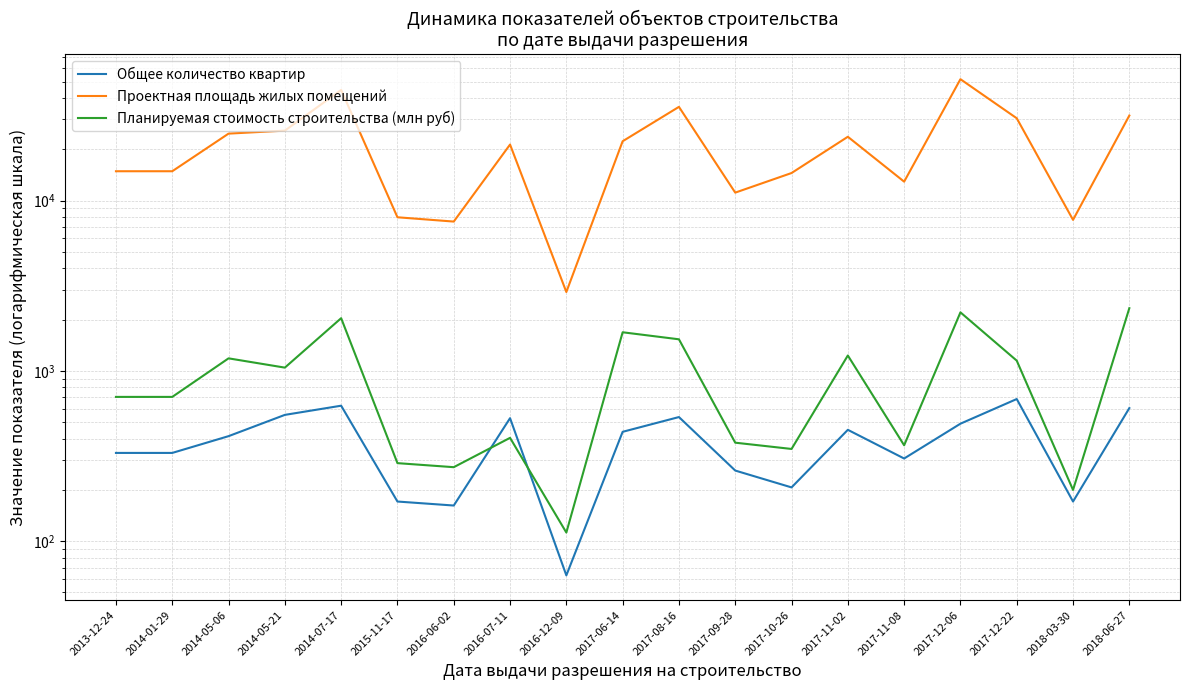

Which category has the highest value in the Планируемая стоимость строительства (млн руб) series?

2018-06-27